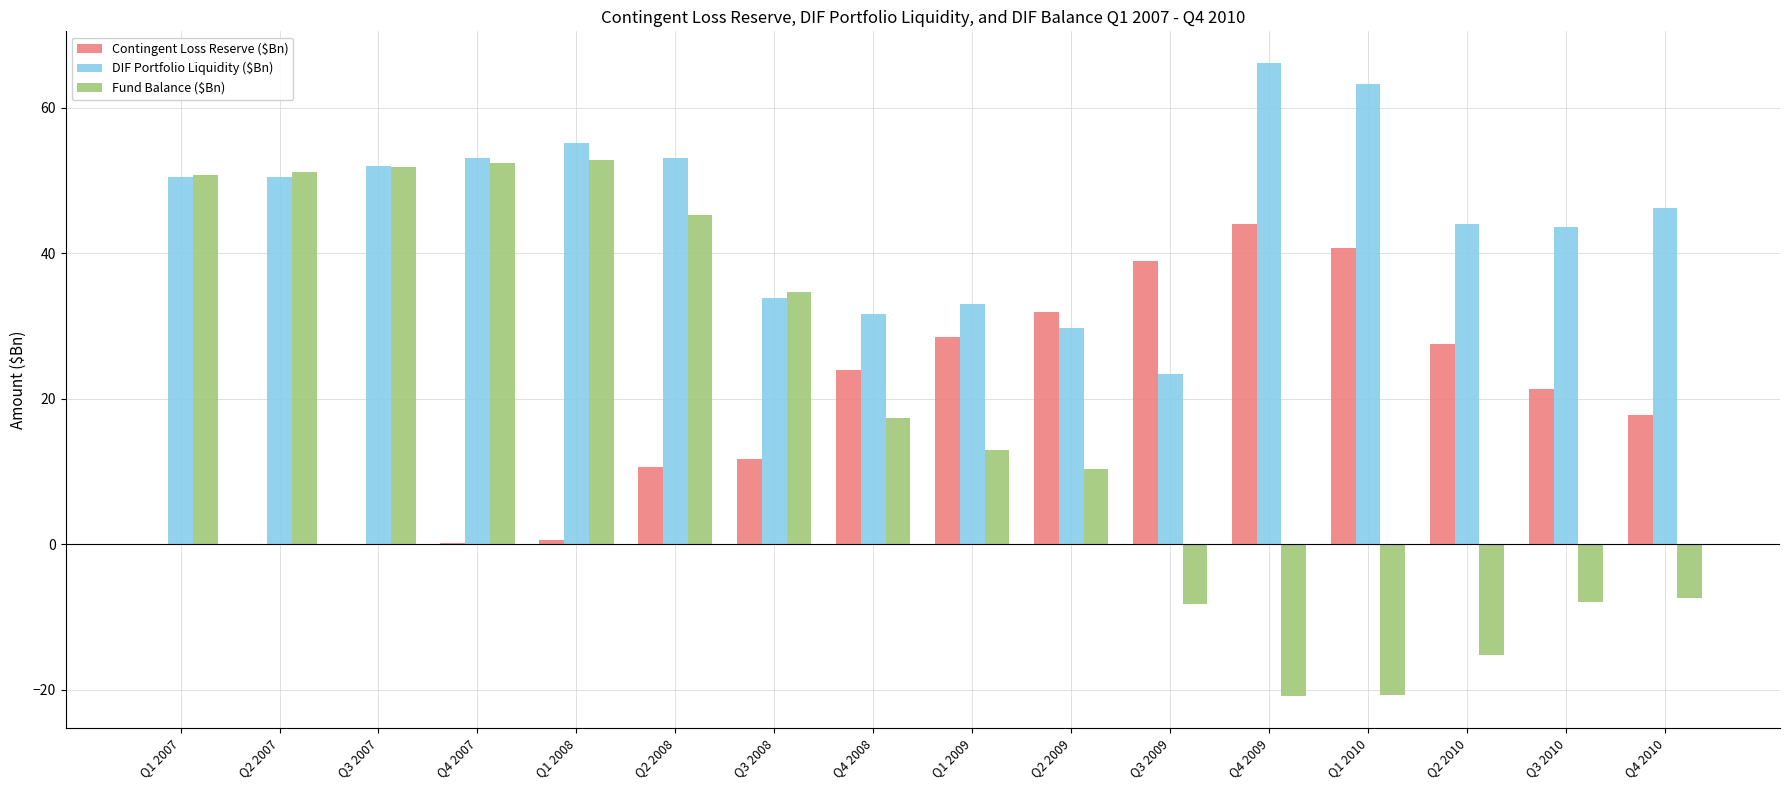

What is the sum of all DIF Portfolio Liquidity ($Bn) values?

729.2